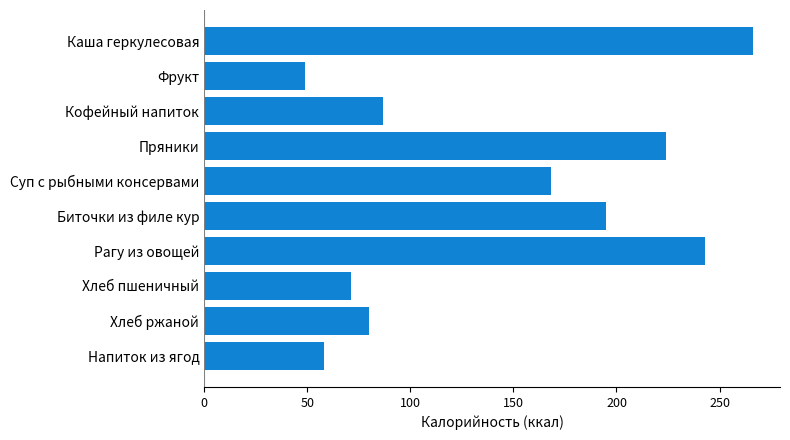

Rank the categories by value from highest to lowest.

Каша геркулесовая, Рагу из овощей, Пряники, Биточки из филе кур, Суп с рыбными консервами, Кофейный напиток, Хлеб ржаной, Хлеб пшеничный, Напиток из ягод, Фрукт